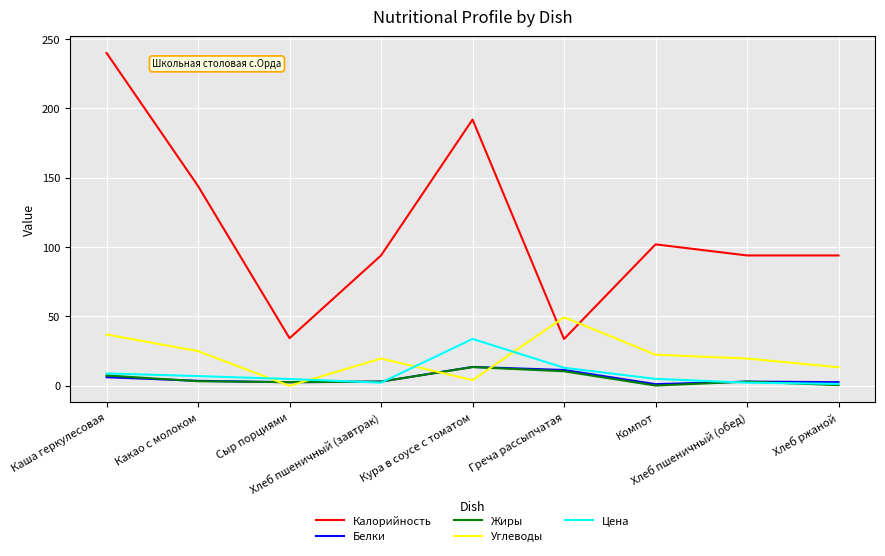

What is the greatest value displayed?

240.0